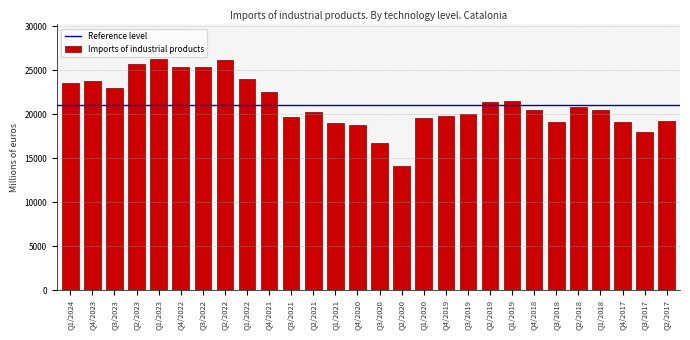

Which has a higher value, Q3/2017 or Q2/2022?

Q2/2022